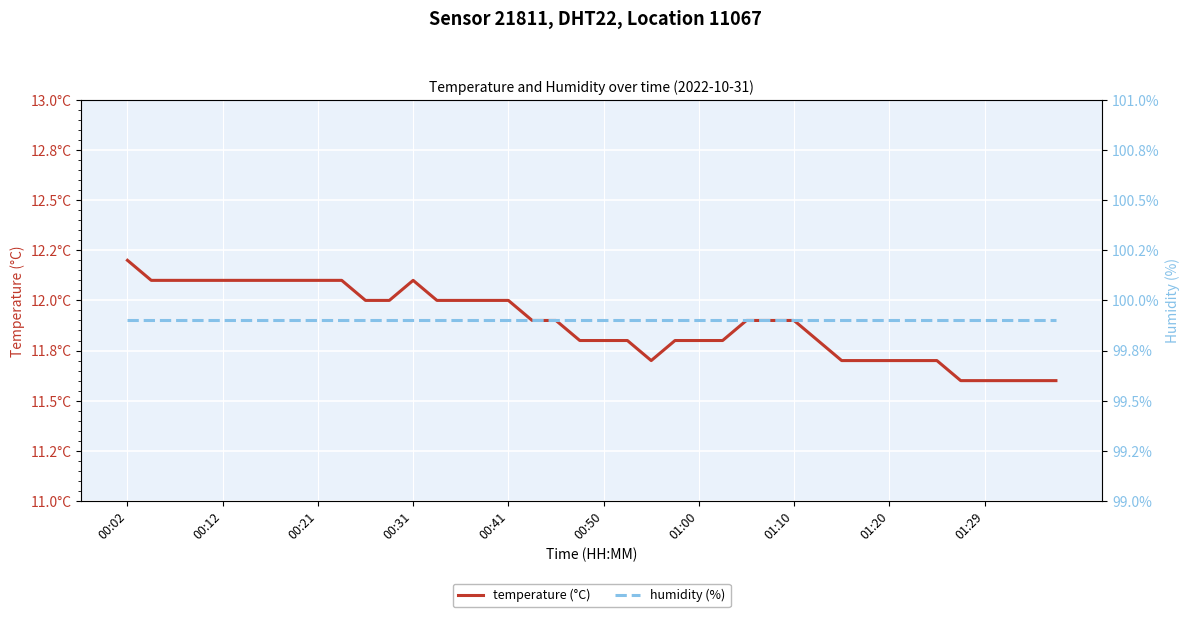

True or false: temperature (°C) and humidity (%) intersect in this chart.

False